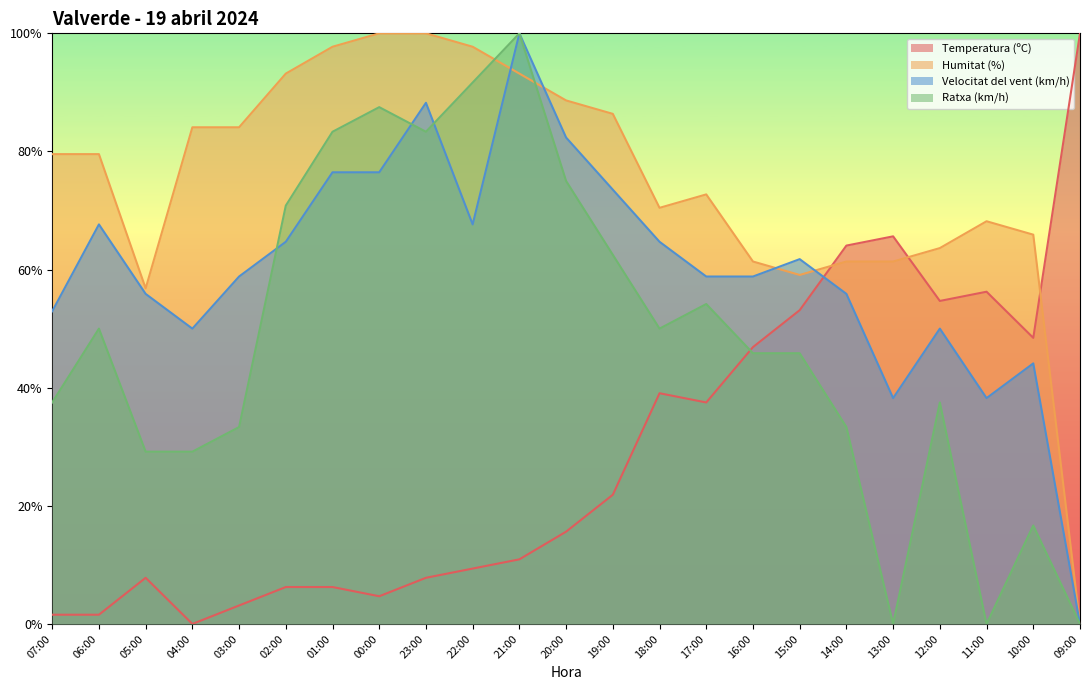

Reading left to right, extract all data points from this chart.

Temperatura (ºC): 1.6	1.6	7.8	0.0	3.1	6.3	6.3	4.7	7.8	9.4	10.9	15.6	21.9	39.1	37.5	46.9	53.1	64.1	65.6	54.7	56.3	48.4	100.0
Humitat (%): 79.5	79.5	56.8	84.1	84.1	93.2	97.7	100.0	100.0	97.7	93.2	88.6	86.4	70.5	72.7	61.4	59.1	61.4	61.4	63.6	68.2	65.9	0.0
Velocitat del vent (km/h): 52.9	67.6	55.9	50.0	58.8	64.7	76.5	76.5	88.2	67.6	100.0	82.4	73.5	64.7	58.8	58.8	61.8	55.9	38.2	50.0	38.2	44.1	0.0
Ratxa (km/h): 37.5	50.0	29.2	29.2	33.3	70.8	83.3	87.5	83.3	91.7	100.0	75.0	62.5	50.0	54.2	45.8	45.8	33.3	0.0	37.5	0.0	16.7	0.0